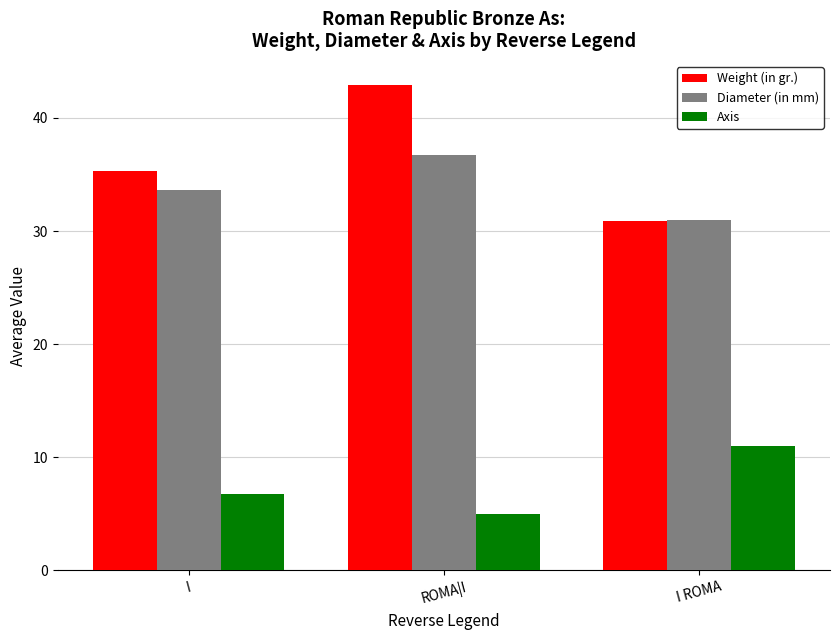

What is the label of the 1st bar from the left?

I